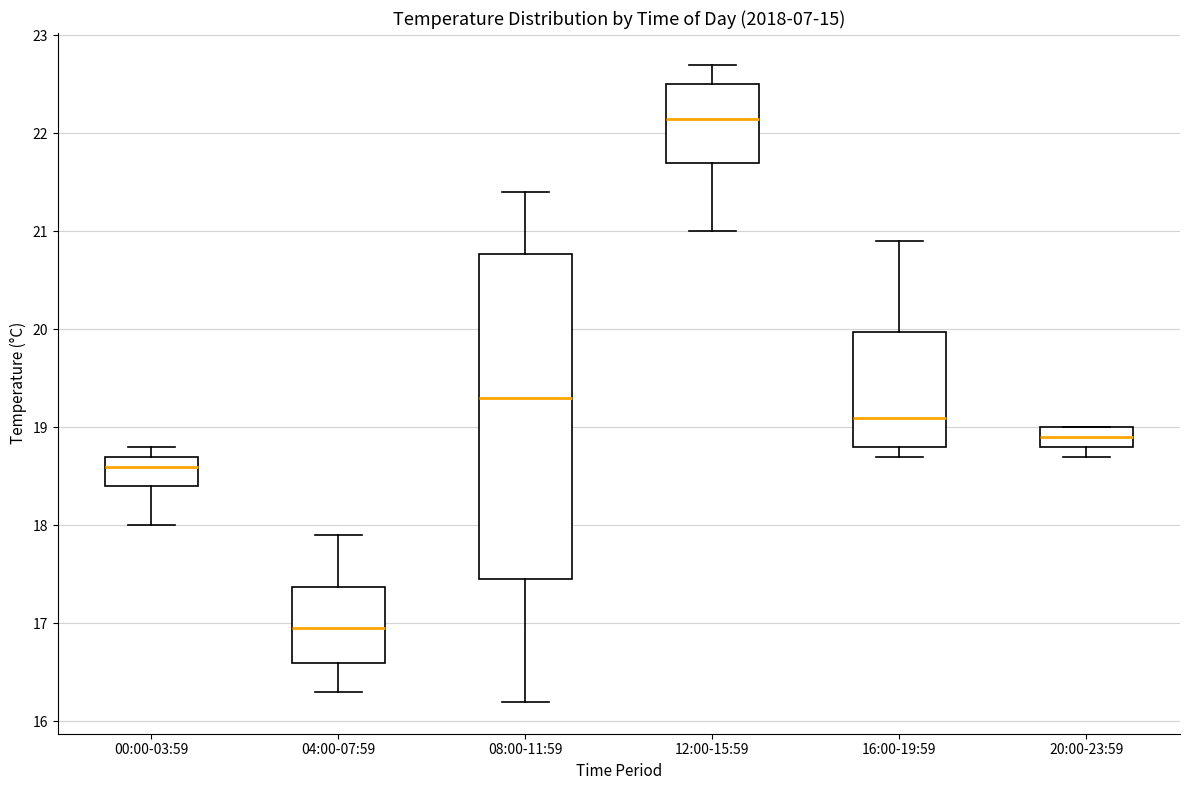

Reading left to right, read every box against the y-axis: the position of its median line, the range the box covers, and the ends of its whiskers. The values are not printed on the chart, so give them approximately, as read against the axis.

00:00-03:59: median 18.6, box 18.4 to 18.7, whiskers 18.0 to 18.8
04:00-07:59: median 17.0, box 16.6 to 17.4, whiskers 16.3 to 17.9
08:00-11:59: median 19.3, box 17.5 to 20.8, whiskers 16.2 to 21.4
12:00-15:59: median 22.2, box 21.7 to 22.5, whiskers 21.0 to 22.7
16:00-19:59: median 19.1, box 18.8 to 20.0, whiskers 18.7 to 20.9
20:00-23:59: median 18.9, box 18.8 to 19.0, whiskers 18.7 to 19.0